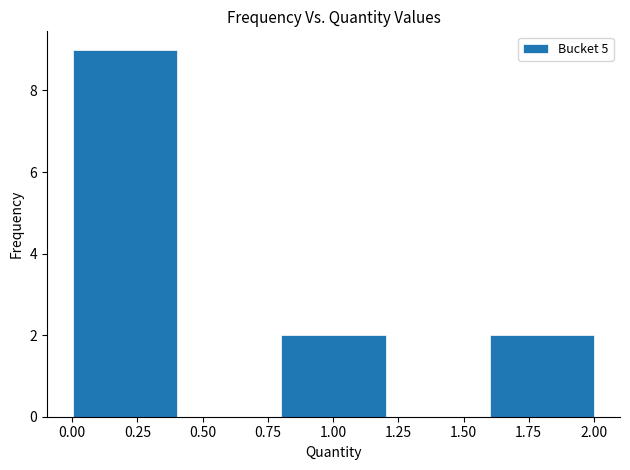

Reading left to right, list every bar in this chart as the range it spans on the x-axis followed by its height. Neither the bar edges nor the heights are printed on the chart, so give them approximately, as read against the axes.

0.0 to 0.4: 9
0.4 to 0.8: 0
0.8 to 1.2: 2
1.2 to 1.6: 0
1.6 to 2.0: 2